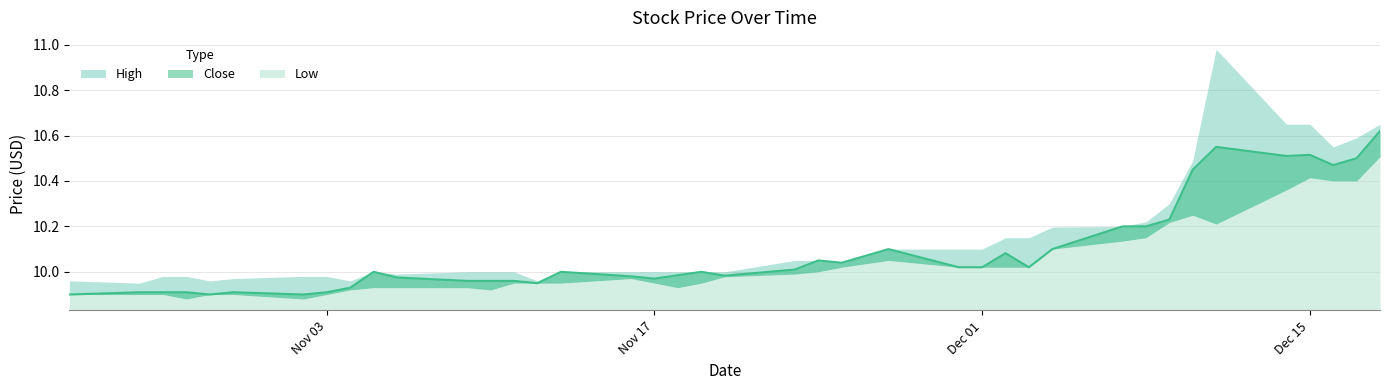

Reading left to right, transcribe all the data shown in this chart.

High: 2020-10-23=10.0	2020-10-26=9.9	2020-10-27=10.0	2020-10-28=10.0	2020-10-29=10.0	2020-10-30=10.0	2020-11-02=10.0	2020-11-03=10.0	2020-11-04=10.0	2020-11-05=10.0	2020-11-06=10.0	2020-11-09=10.0	2020-11-10=10.0	2020-11-11=10.0	2020-11-12=10.0	2020-11-13=10.0	2020-11-16=10.0	2020-11-17=10.0	2020-11-18=10.0	2020-11-19=10.0	2020-11-20=10.0	2020-11-23=10.1	2020-11-24=10.1	2020-11-25=10.0	2020-11-27=10.1	2020-11-30=10.1	2020-12-01=10.1	2020-12-02=10.1	2020-12-03=10.1	2020-12-04=10.2	2020-12-07=10.2	2020-12-08=10.2	2020-12-09=10.3	2020-12-10=10.5	2020-12-11=11.0	2020-12-14=10.6	2020-12-15=10.6	2020-12-16=10.6	2020-12-17=10.6	2020-12-18=10.6
Low: 2020-10-23=9.9	2020-10-26=9.9	2020-10-27=9.9	2020-10-28=9.9	2020-10-29=9.9	2020-10-30=9.9	2020-11-02=9.9	2020-11-03=9.9	2020-11-04=9.9	2020-11-05=9.9	2020-11-06=9.9	2020-11-09=9.9	2020-11-10=9.9	2020-11-11=9.9	2020-11-12=9.9	2020-11-13=9.9	2020-11-16=10.0	2020-11-17=9.9	2020-11-18=9.9	2020-11-19=9.9	2020-11-20=10.0	2020-11-23=10.0	2020-11-24=10.0	2020-11-25=10.0	2020-11-27=10.1	2020-11-30=10.0	2020-12-01=10.0	2020-12-02=10.0	2020-12-03=10.0	2020-12-04=10.1	2020-12-07=10.1	2020-12-08=10.1	2020-12-09=10.2	2020-12-10=10.2	2020-12-11=10.2	2020-12-14=10.4	2020-12-15=10.4	2020-12-16=10.4	2020-12-17=10.4	2020-12-18=10.5
Close: 2020-10-23=9.9	2020-10-26=9.9	2020-10-27=9.9	2020-10-28=9.9	2020-10-29=9.9	2020-10-30=9.9	2020-11-02=9.9	2020-11-03=9.9	2020-11-04=9.9	2020-11-05=10.0	2020-11-06=10.0	2020-11-09=10.0	2020-11-10=10.0	2020-11-11=10.0	2020-11-12=9.9	2020-11-13=10.0	2020-11-16=10.0	2020-11-17=10.0	2020-11-18=10.0	2020-11-19=10.0	2020-11-20=10.0	2020-11-23=10.0	2020-11-24=10.1	2020-11-25=10.0	2020-11-27=10.1	2020-11-30=10.0	2020-12-01=10.0	2020-12-02=10.1	2020-12-03=10.0	2020-12-04=10.1	2020-12-07=10.2	2020-12-08=10.2	2020-12-09=10.2	2020-12-10=10.4	2020-12-11=10.6	2020-12-14=10.5	2020-12-15=10.5	2020-12-16=10.5	2020-12-17=10.5	2020-12-18=10.6